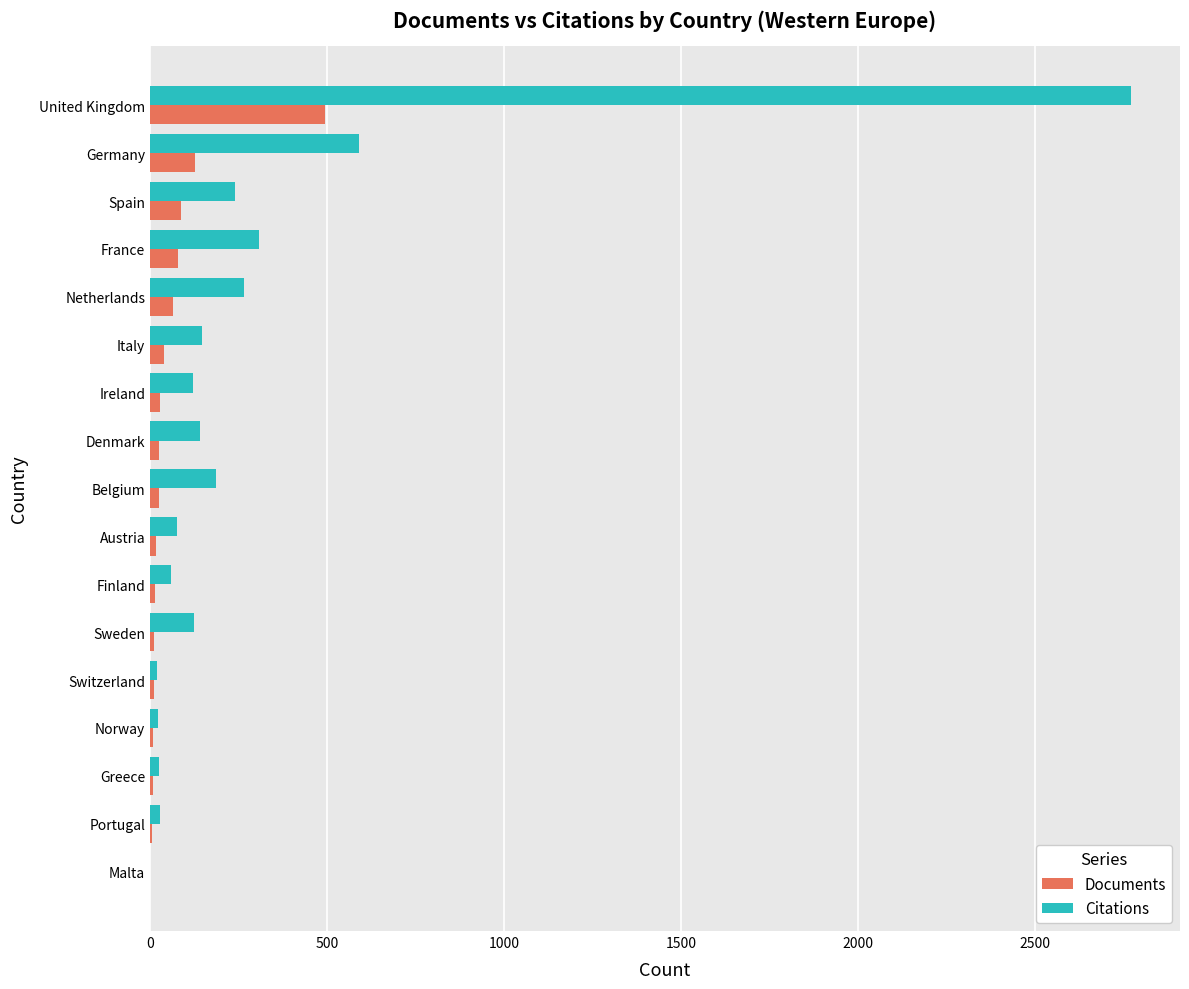

Is it true that Citations equals 877 at Germany?

False